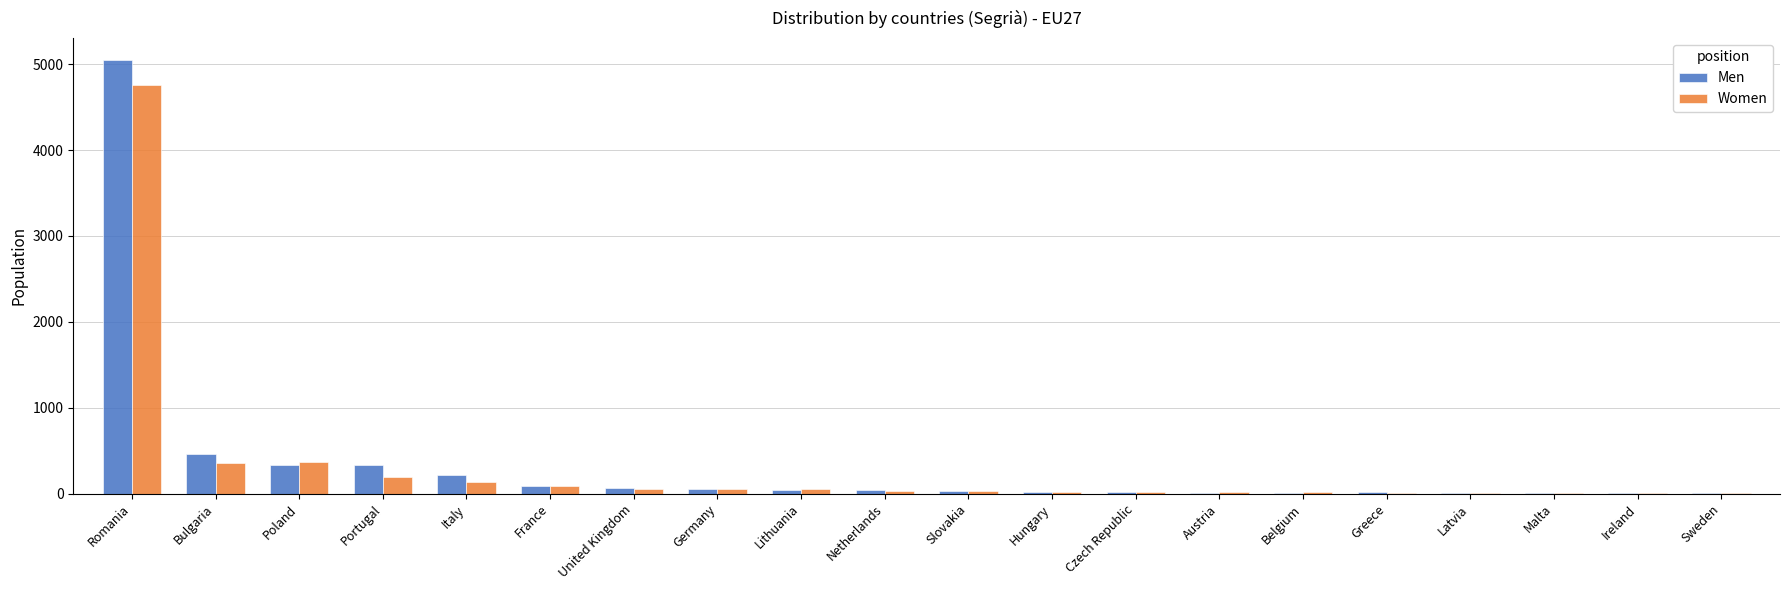

Which category has the highest value in the Women series?

Romania